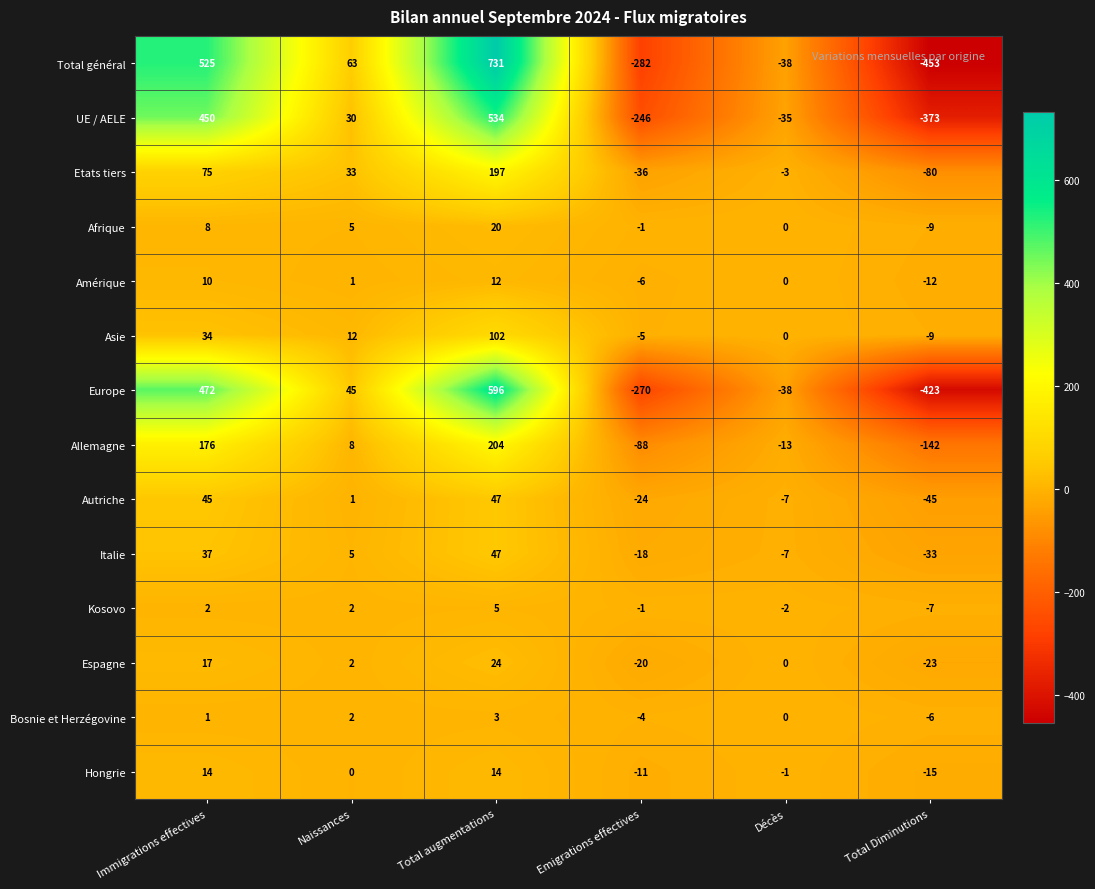

Which series has the widest spread of values?

Total général